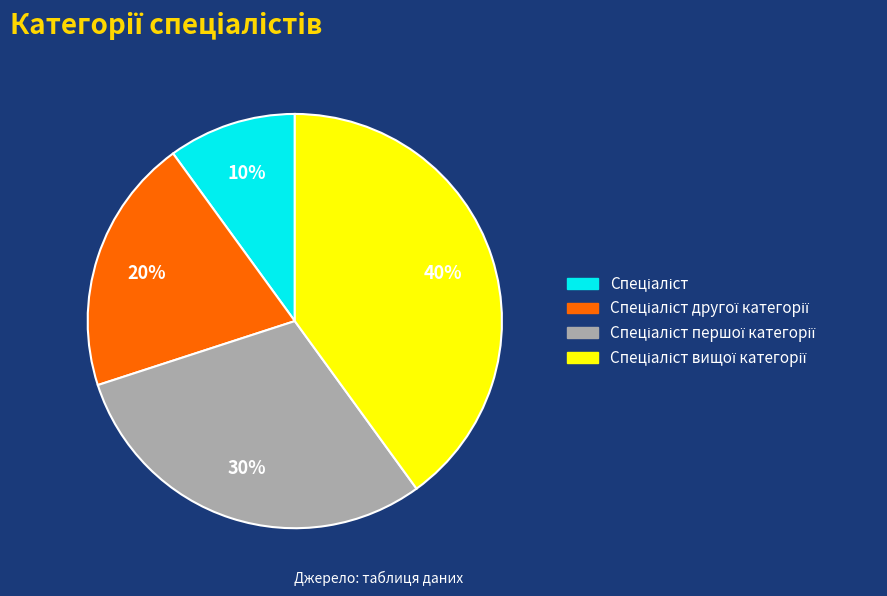

Is there a majority slice in this chart?

No